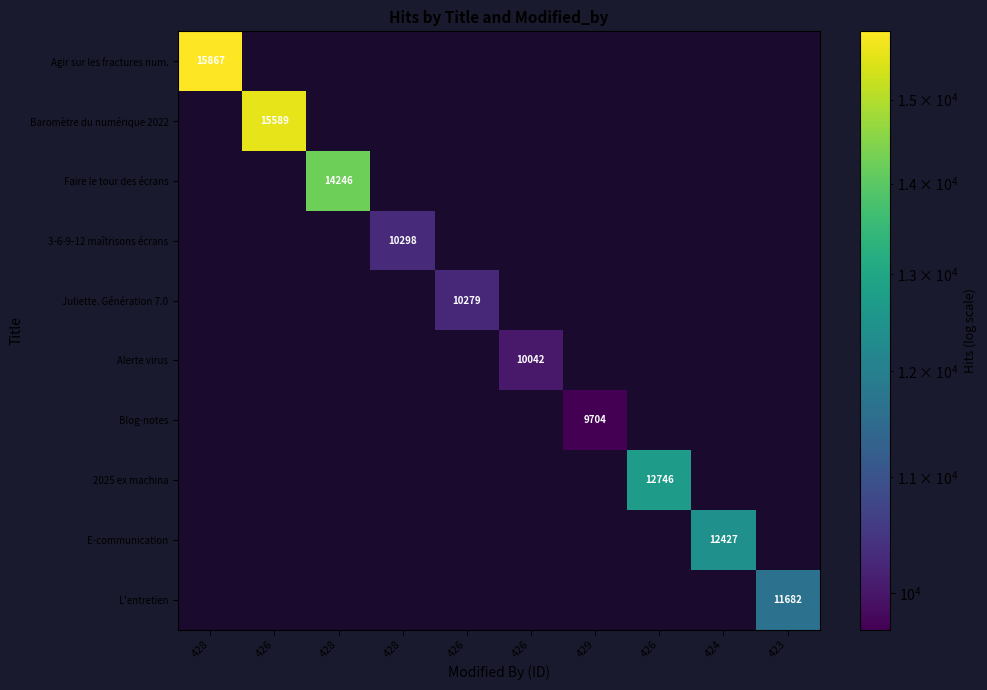

Between 424 and 429, which is larger?

424